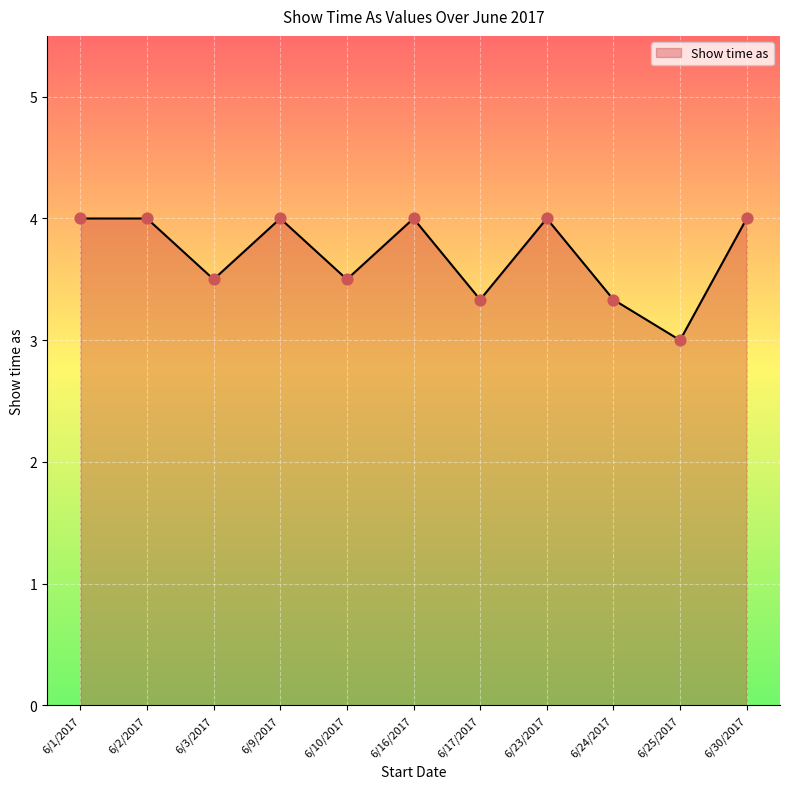

What is the ratio of the value at 6/24/2017 to the value at 6/9/2017?

0.8